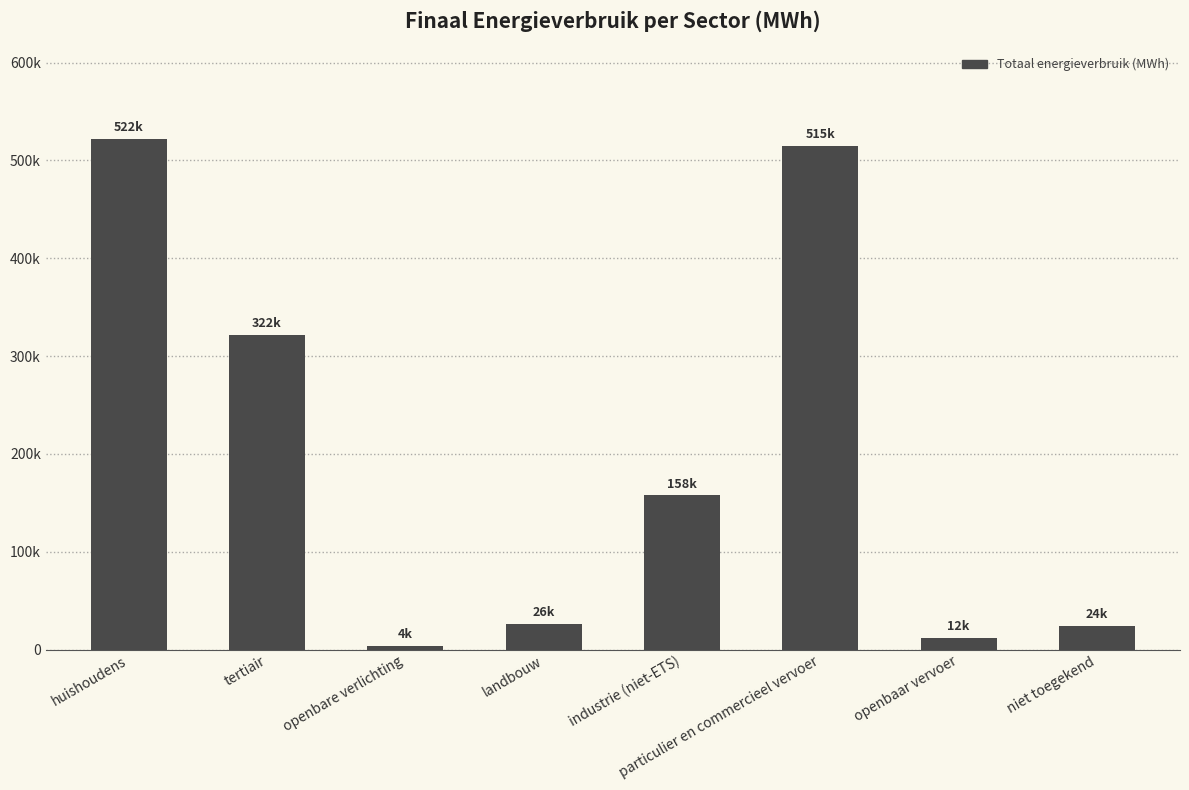

The chart shows a value of 41995.7 at landbouw. True or false?

False